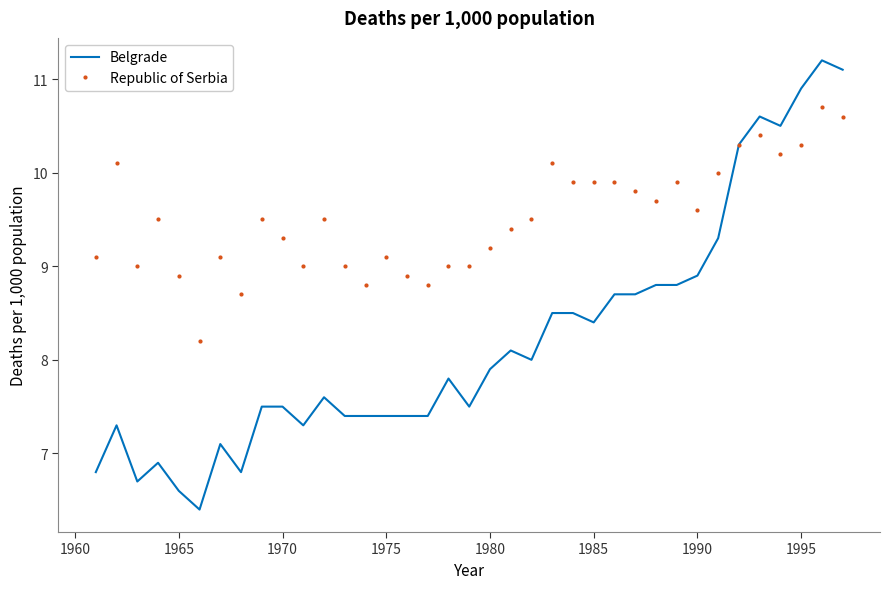

Rank the series by their maximum value, from highest to lowest.

Belgrade, Republic of Serbia